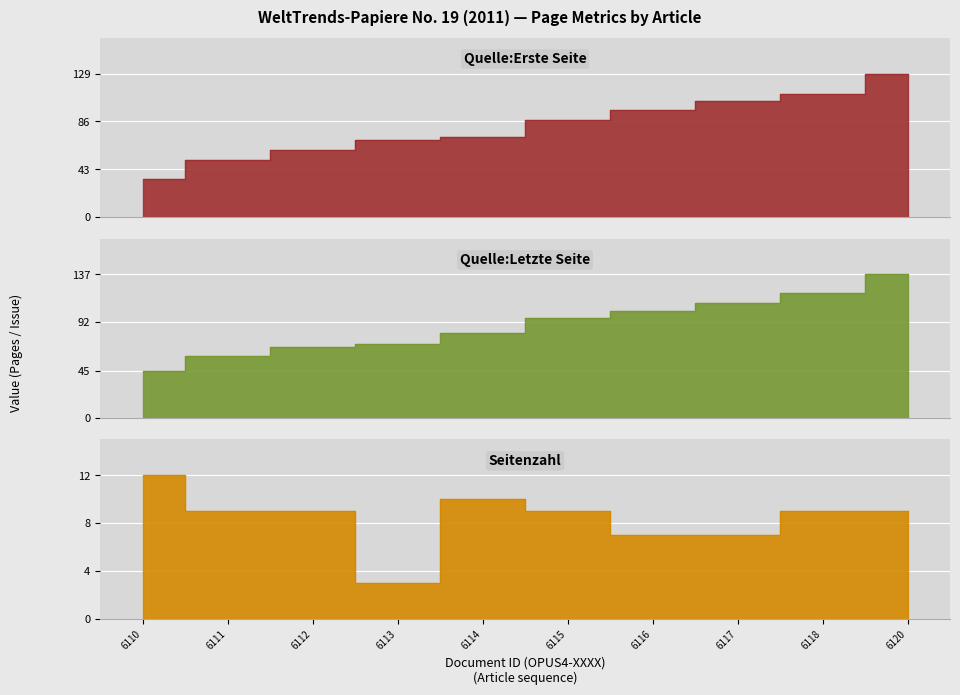

The Quelle:Letzte Seite series shows 29 at 6114. True or false?

False